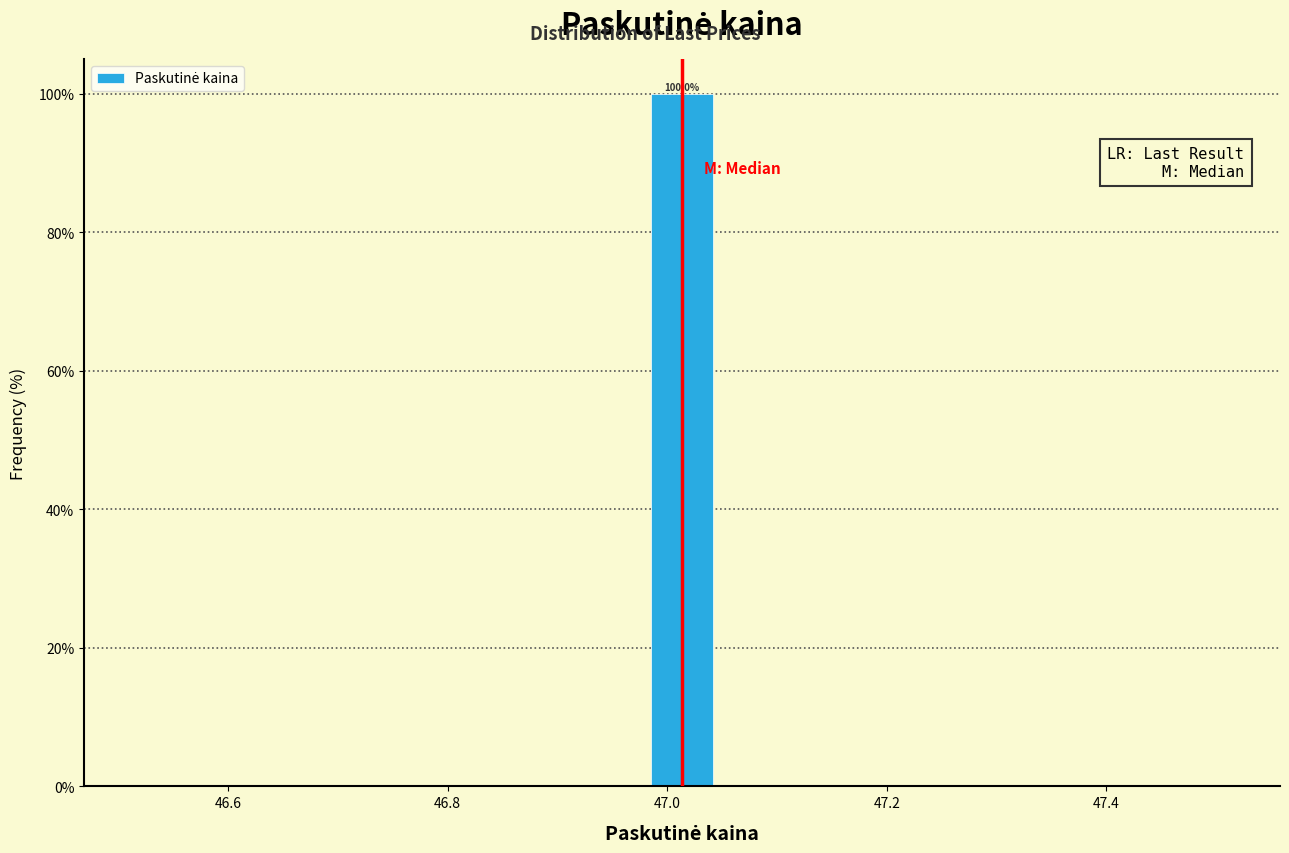

Around what value on the x-axis is the tallest bar? Give the approximate position of its centre, as read against the axis.

47.02